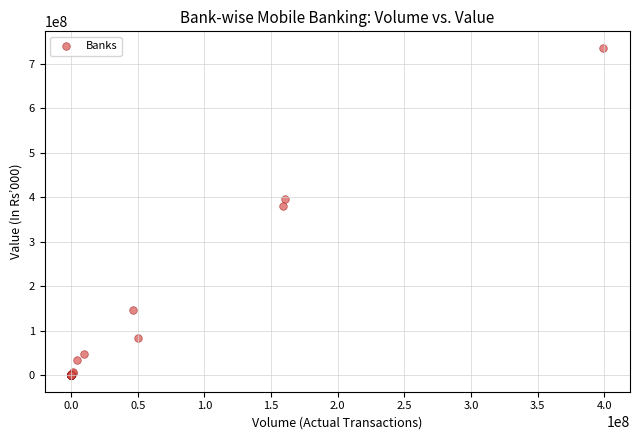

What Y value in the scatter plot is closest to 367882625?

380624245.1